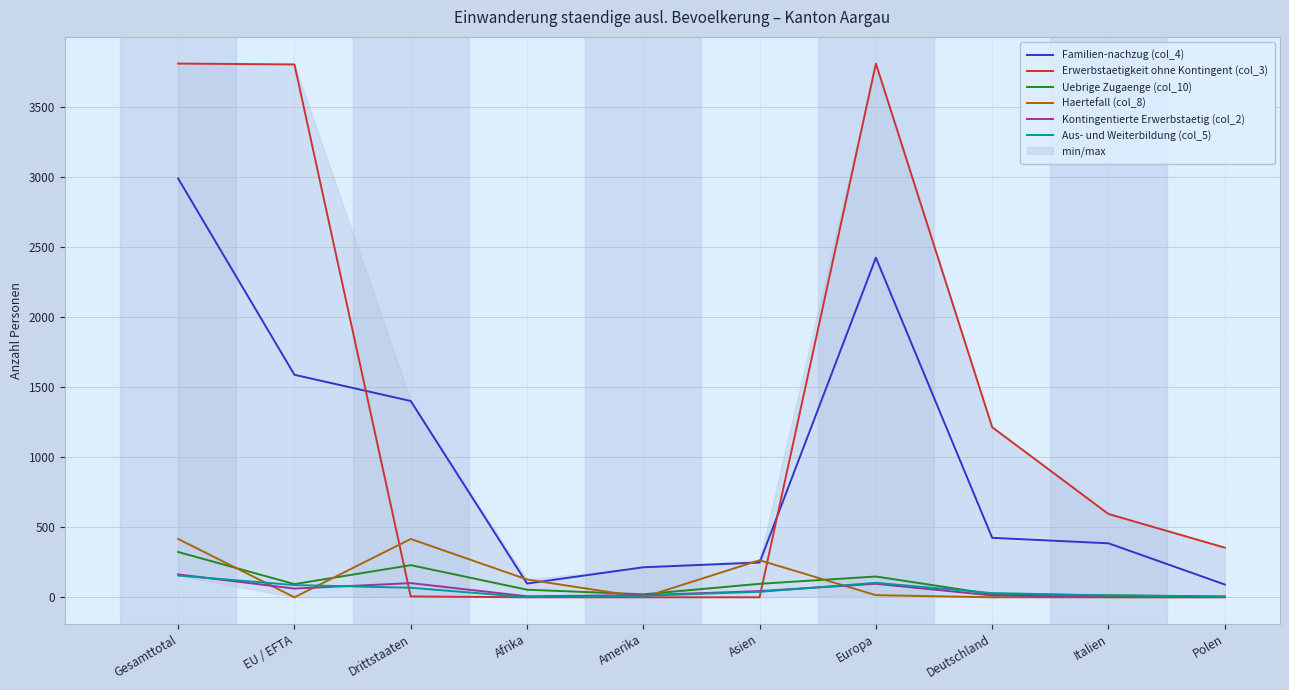

True or false: Kontingentierte Erwerbstaetig (col_2) has a value of 21 at Amerika.

False